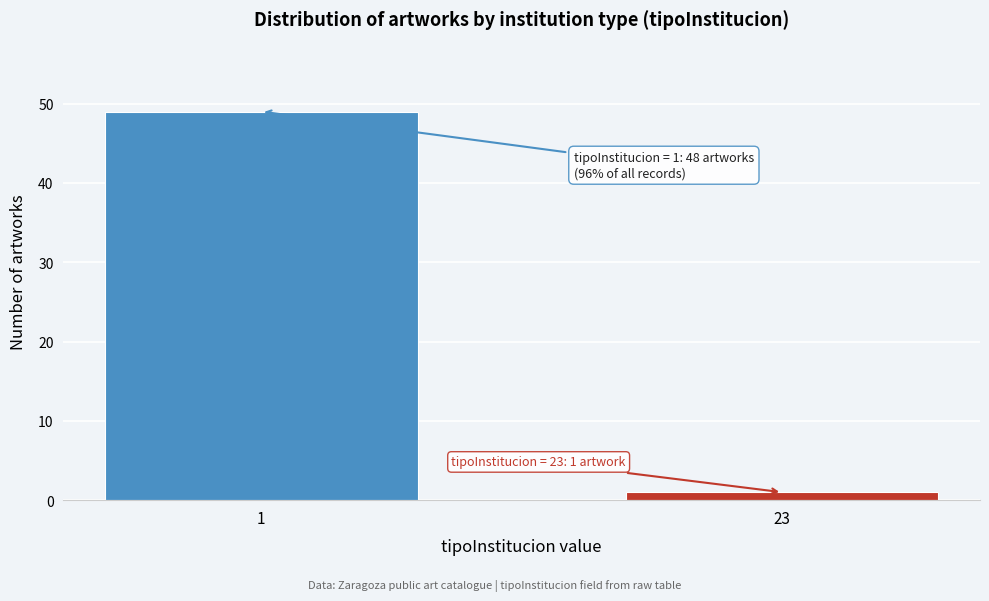

Reading left to right, extract all data points from this chart.

49	1